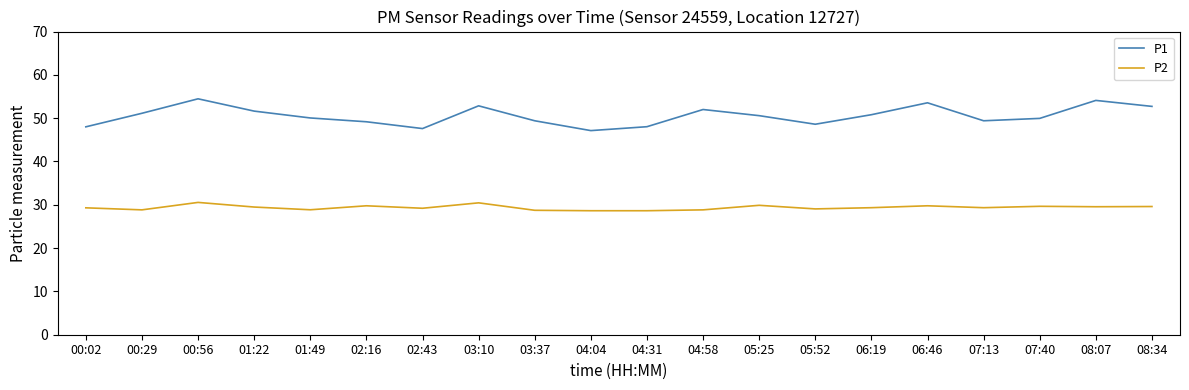

The P2 series shows 29.3 at 06:19. True or false?

True